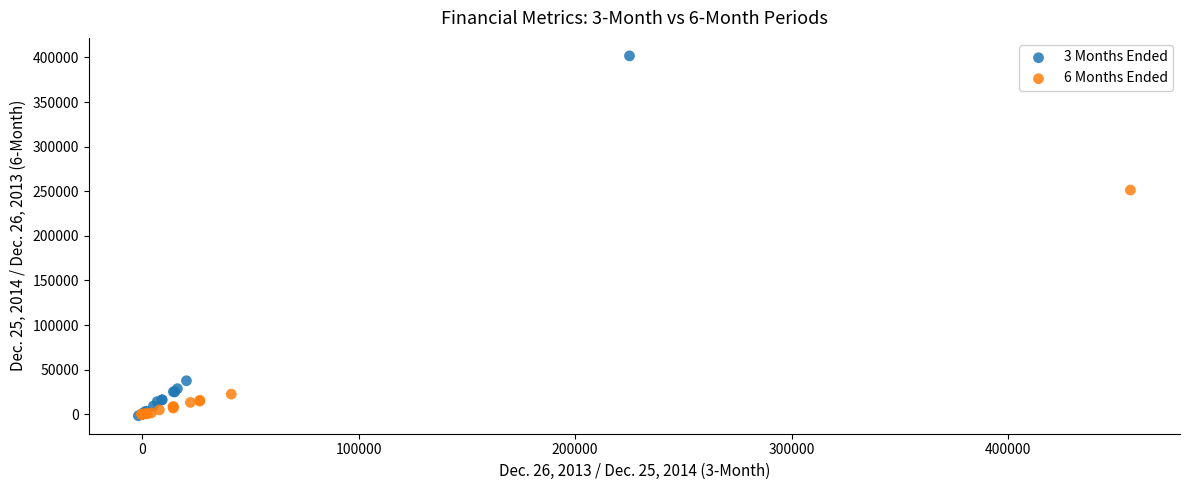

Which series has the widest spread of Y values?

3 Months Ended